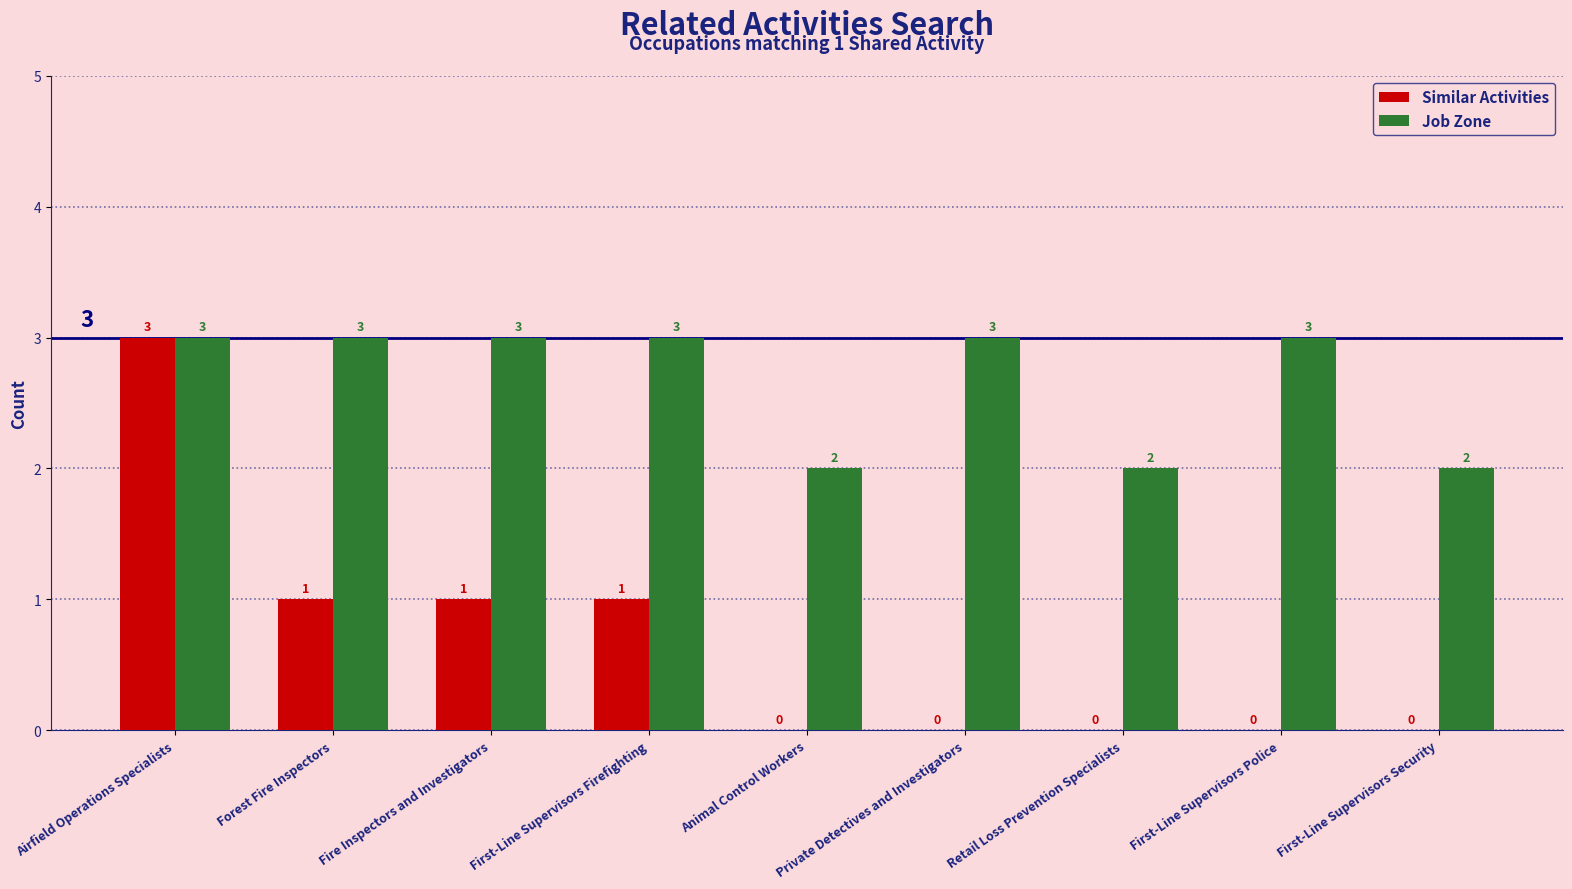

What value does the Job Zone series have at Fire Inspectors and Investigators?

3